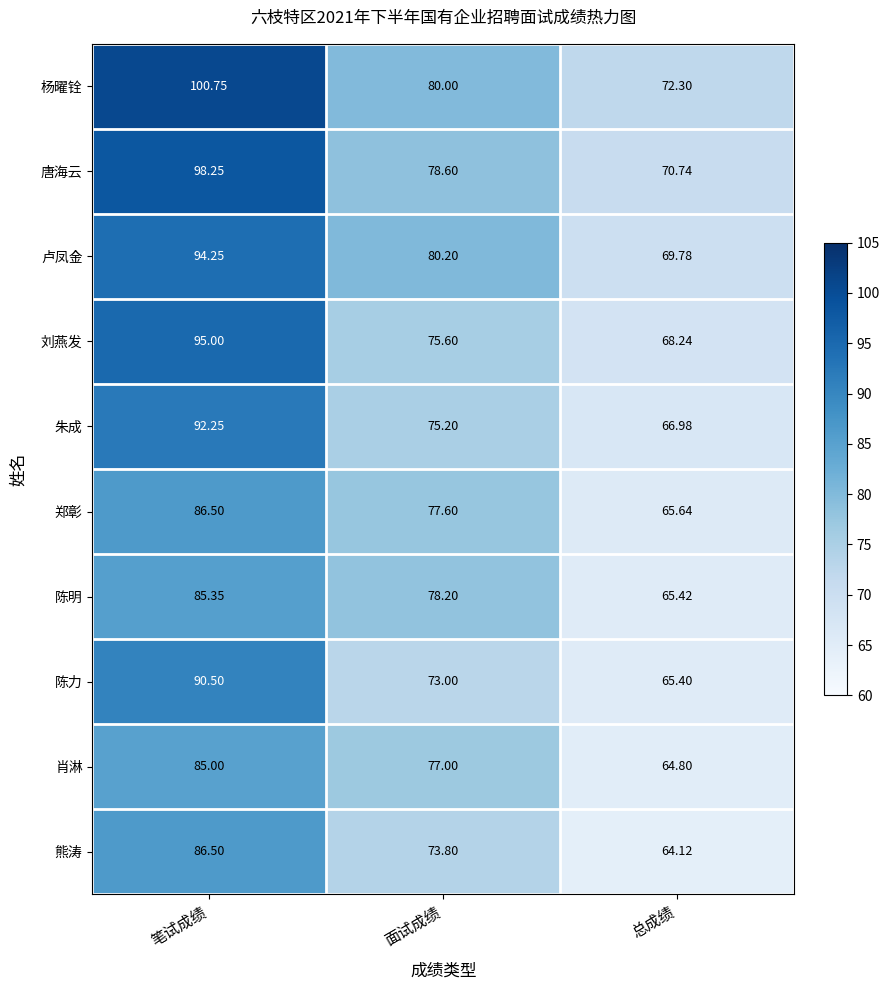

Which category has the lowest value across all series?

总成绩